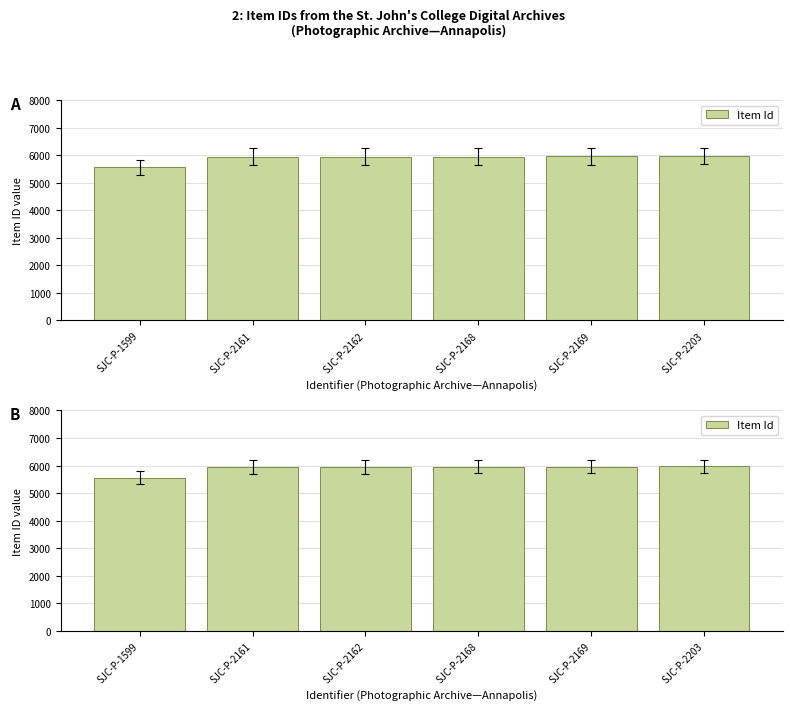

What is the difference between the second highest and second lowest values?

4